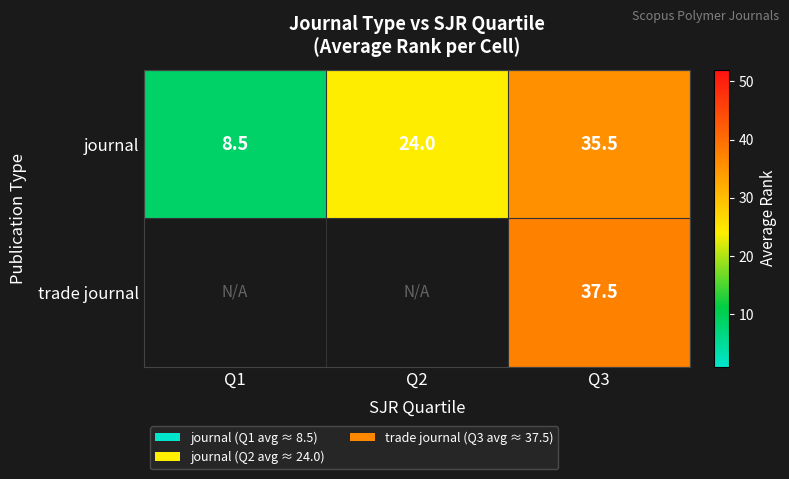

The journal series shows 5.1 at Q1. True or false?

False